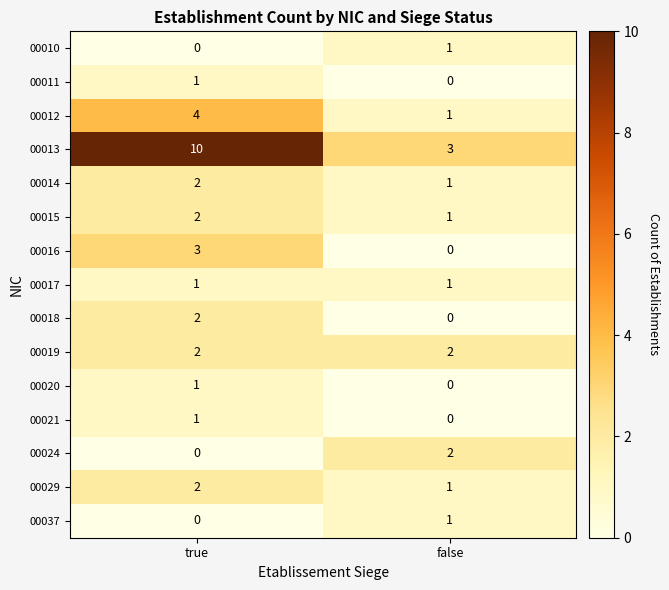

At which label does 00018 reach its peak?

true